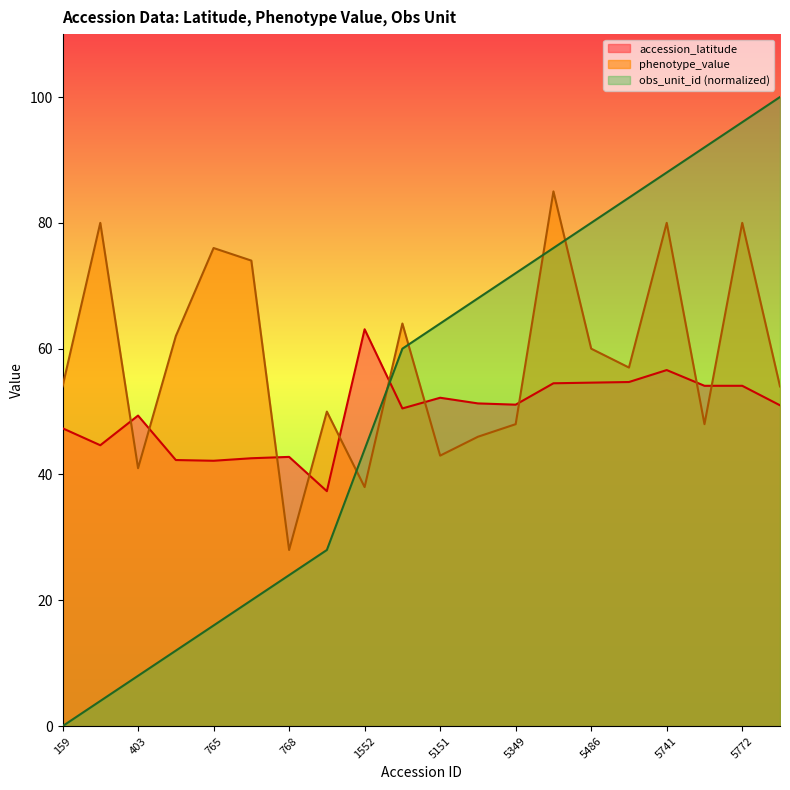

What value does the accession_latitude series have at 1552?

63.1